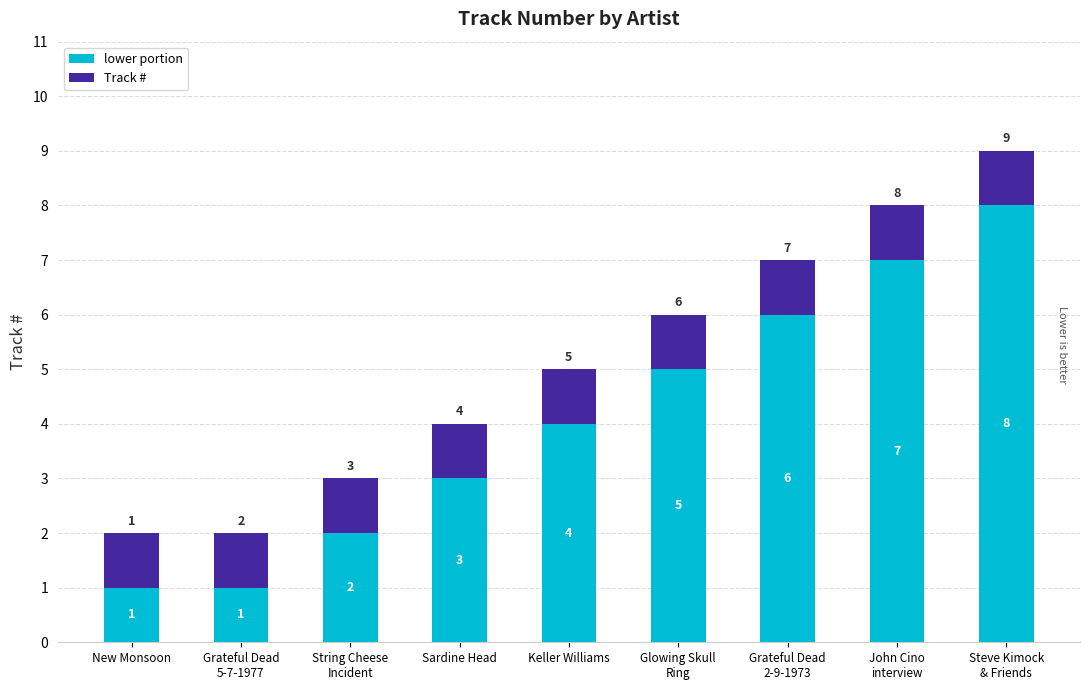

How many lower portion values are between 2 and 6?

5